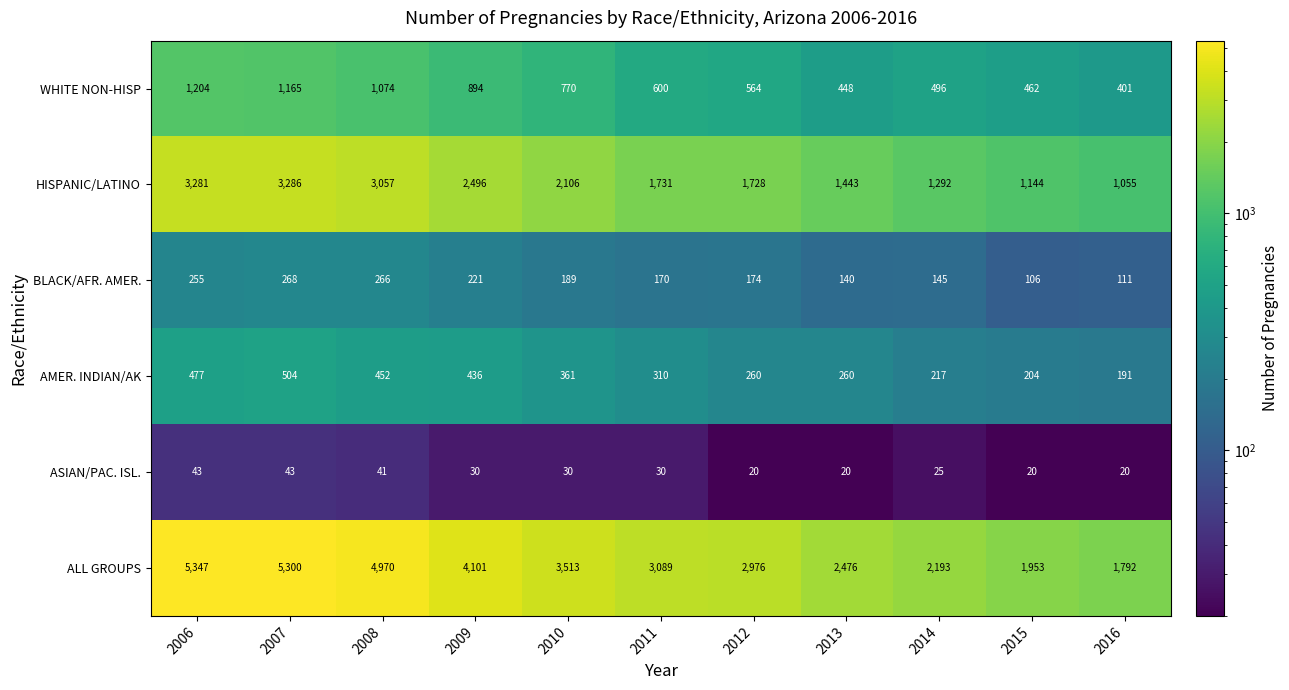

What is the maximum value shown in the chart?

5347